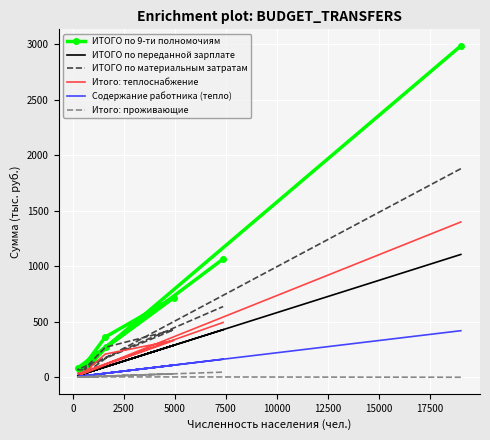

In Содержание работника (тепло), how many points are higher than both neighbors (excluding endpoints)?

2